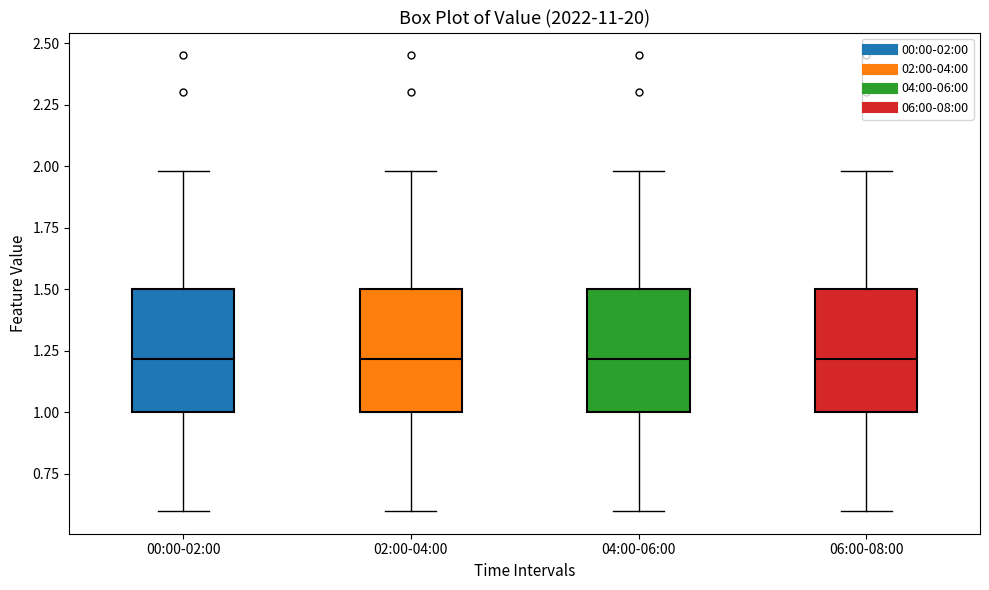

Reading left to right, transcribe this box plot: for each box, give where its median line is, the range the box spans, and where its two whiskers end, as read against the y-axis. The values are not printed on the chart, so give them approximately, as read against the axis.

00:00-02:00: median 1.2, box 1.0 to 1.5, whiskers 0.6 to 2.0
02:00-04:00: median 1.2, box 1.0 to 1.5, whiskers 0.6 to 2.0
04:00-06:00: median 1.2, box 1.0 to 1.5, whiskers 0.6 to 2.0
06:00-08:00: median 1.2, box 1.0 to 1.5, whiskers 0.6 to 2.0